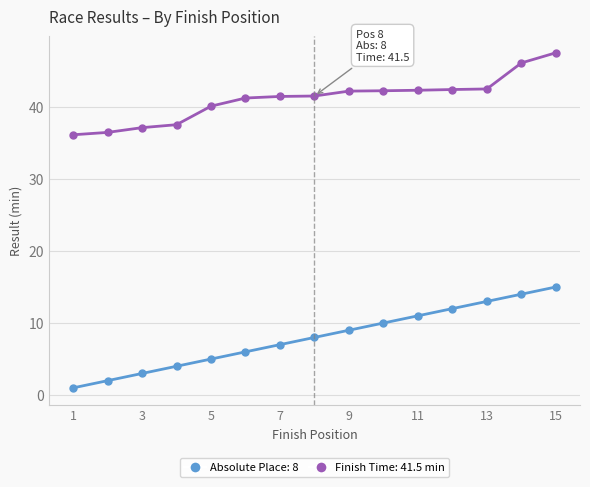

What is the maximum value shown in the chart?

47.5